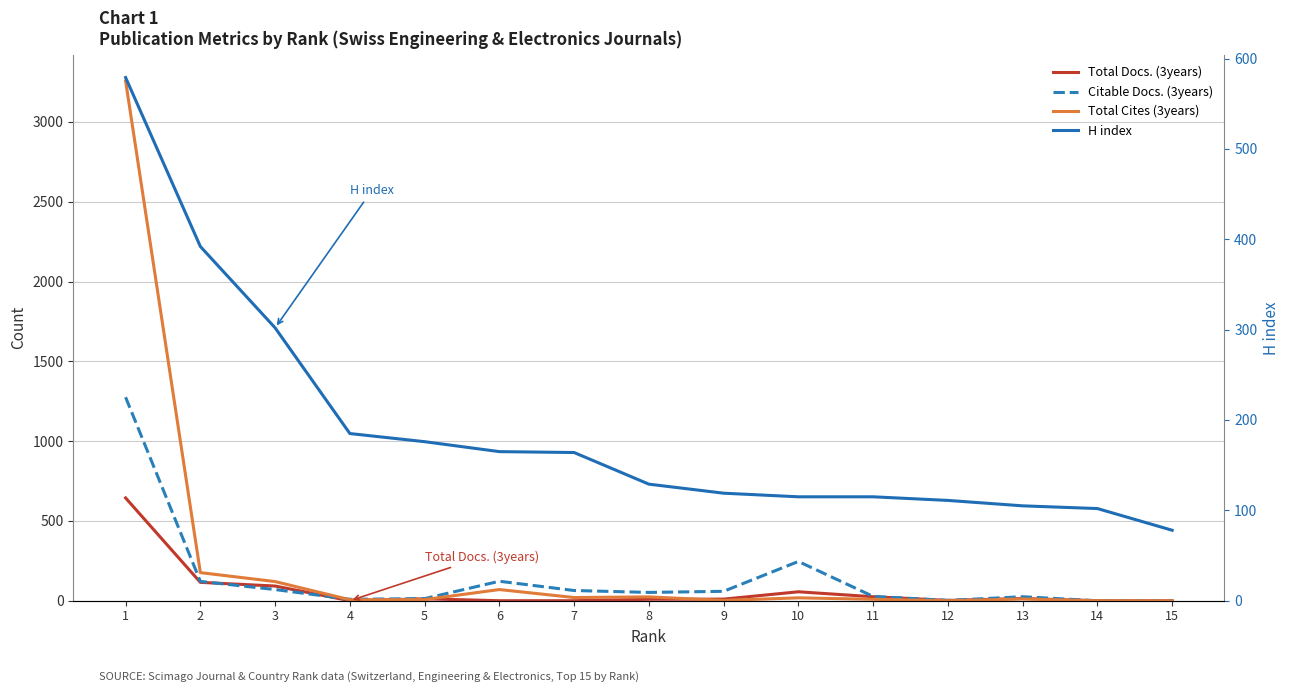

Does the chart display data point markers on the line(s)?

No